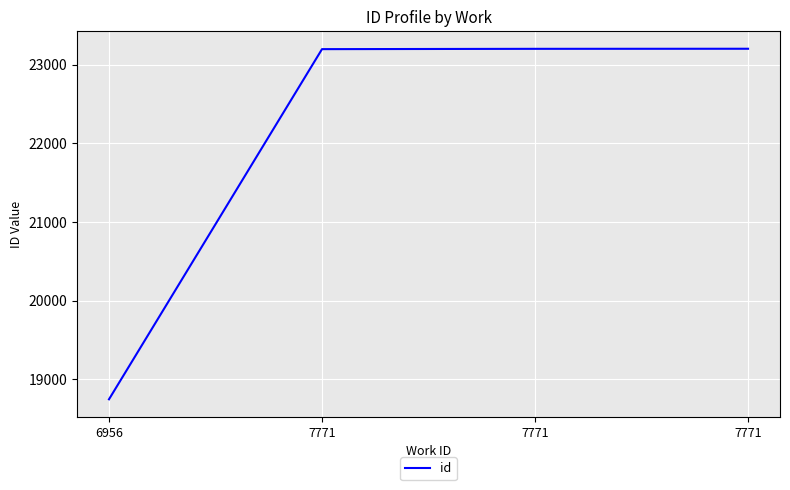

List the labels in order of value, largest first.

7771, 7771, 7771, 6956